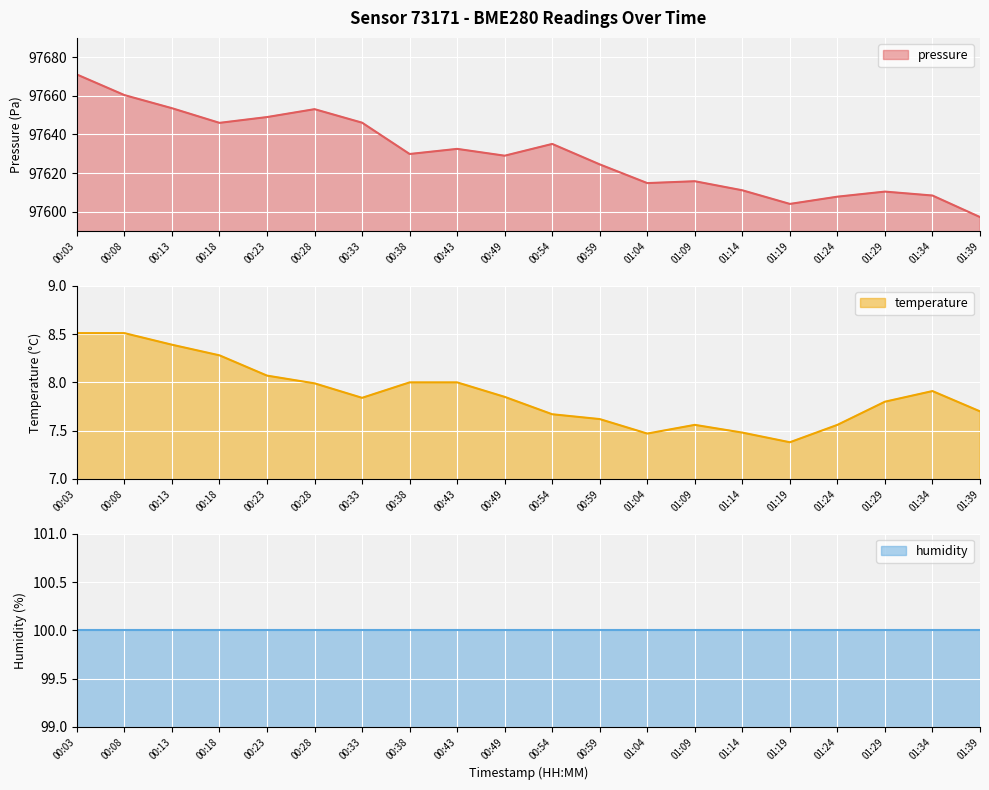

What is the difference between the maximum and minimum values in the pressure series?

73.8